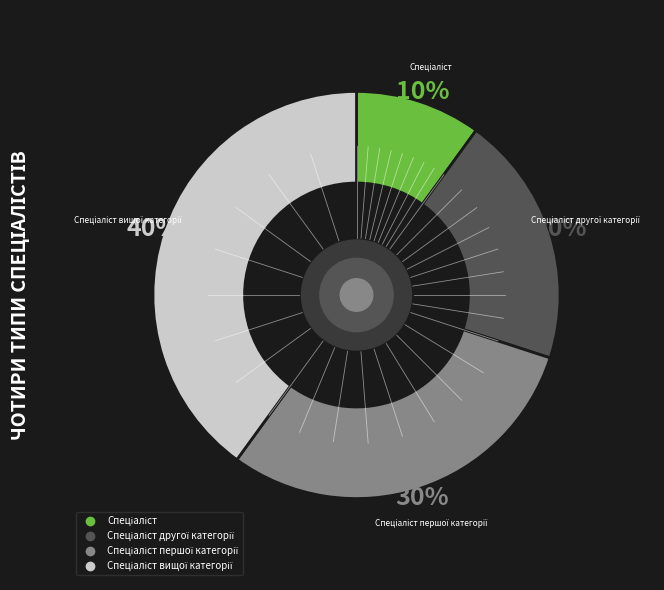

How many slices are in this pie chart?

4